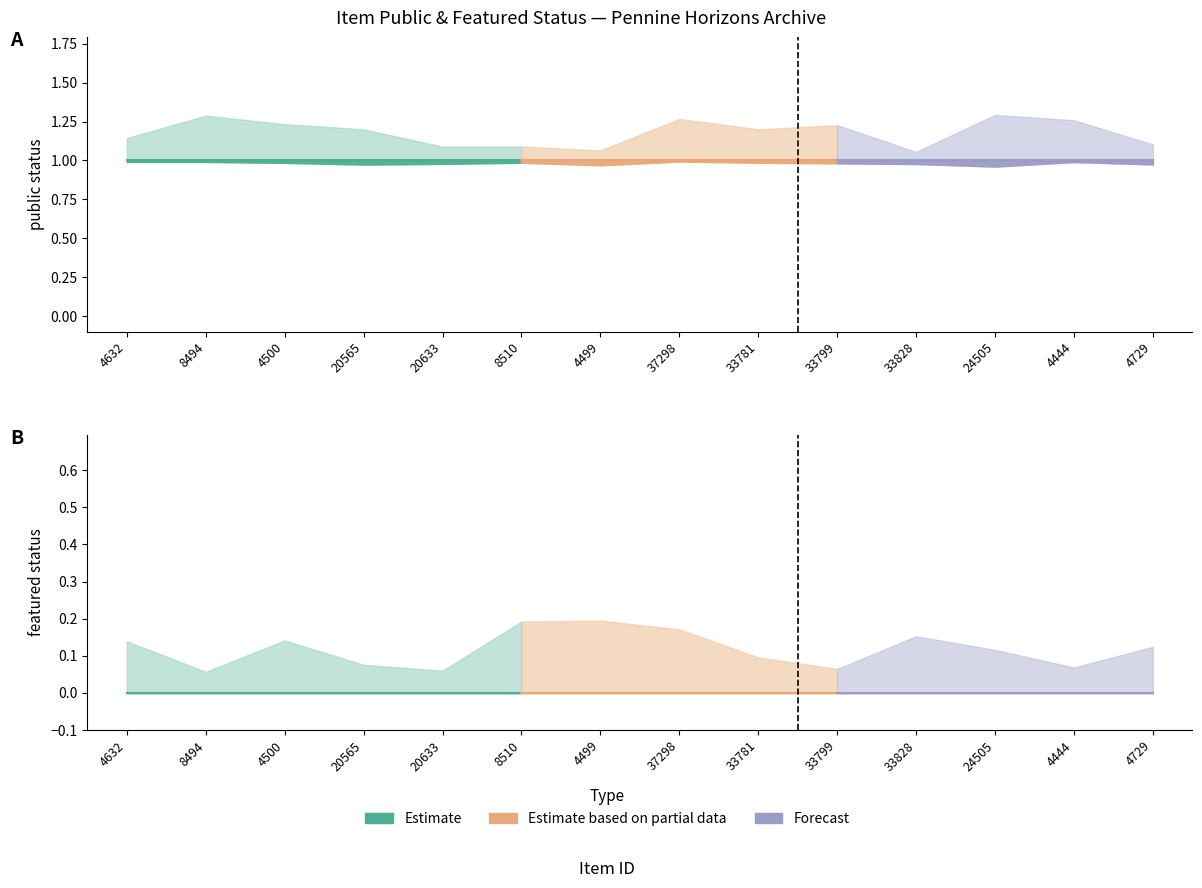

What position from the right is 4729?

1